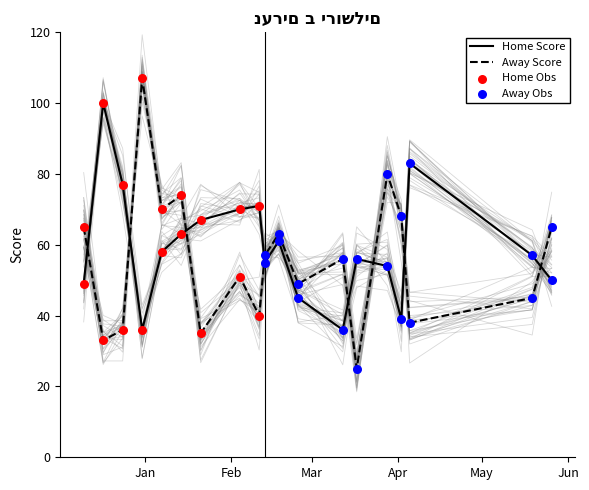

What are all the series names shown in the legend?

Home Score, Away Score